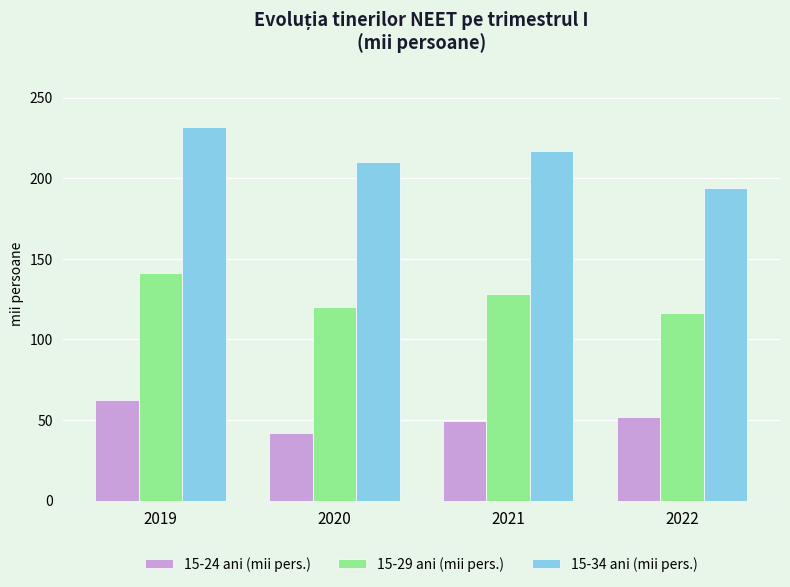

True or false: 15-34 ani (mii pers.) has a value of 341.3 at 2020.

False